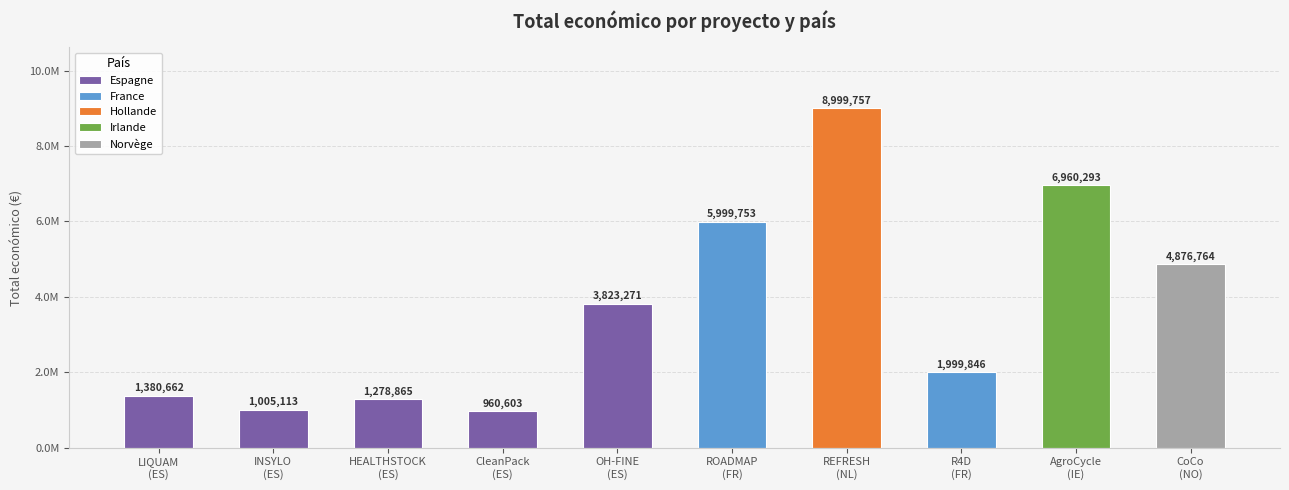

What is the difference between the second highest and minimum values?

5999690